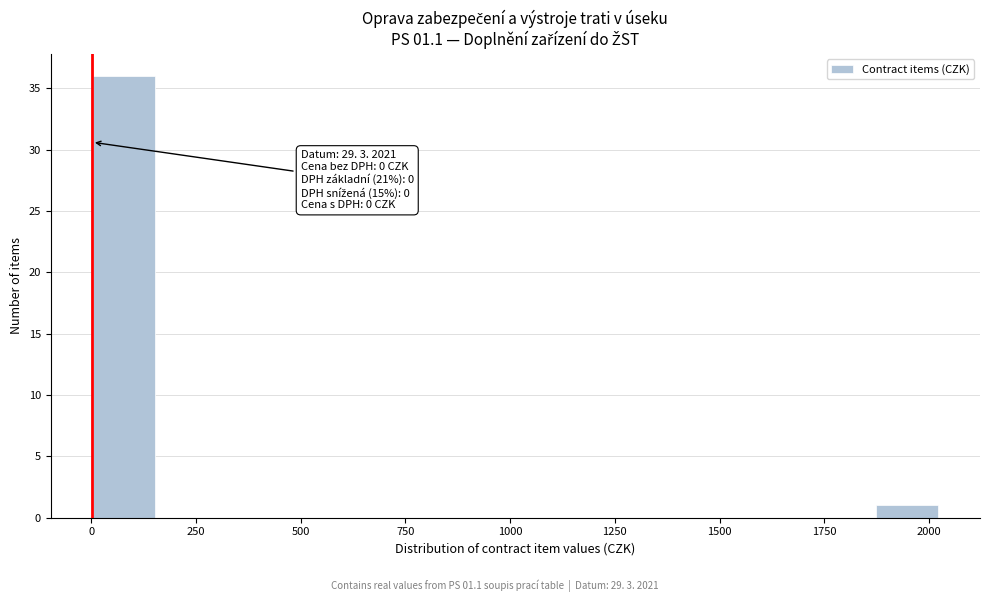

Read against the x-axis, roughly where is the centre of the tallest bar?

100